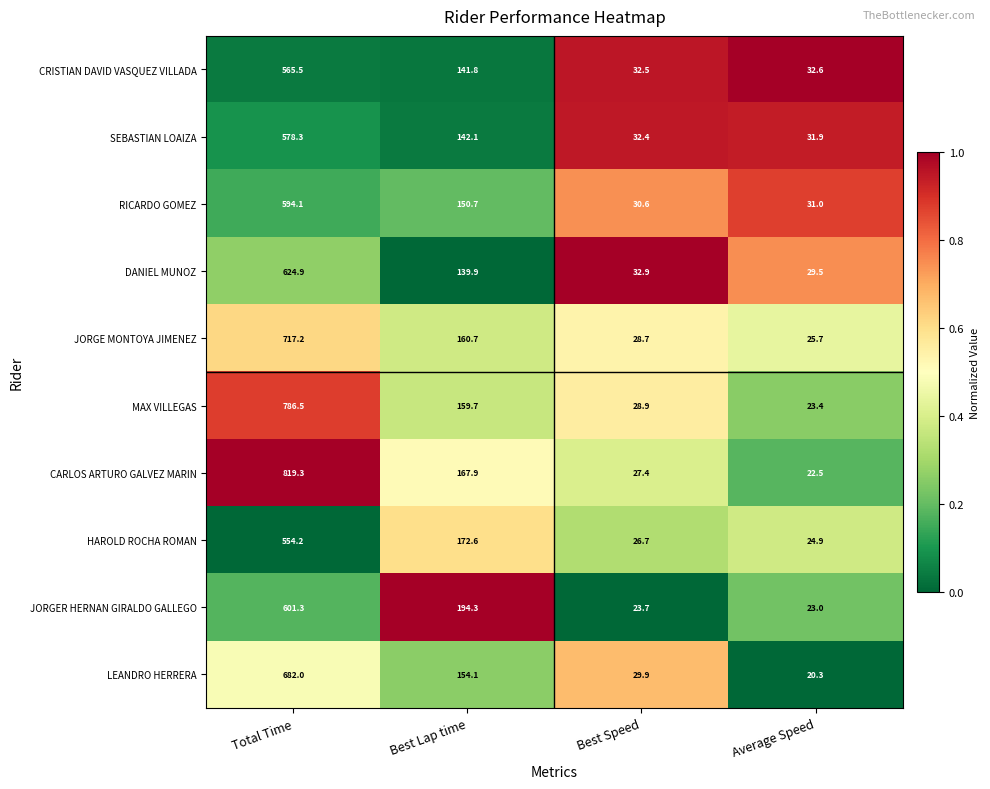

The value of CRISTIAN DAVID VASQUEZ VILLADA at Total Time is 115.3. True or false?

False